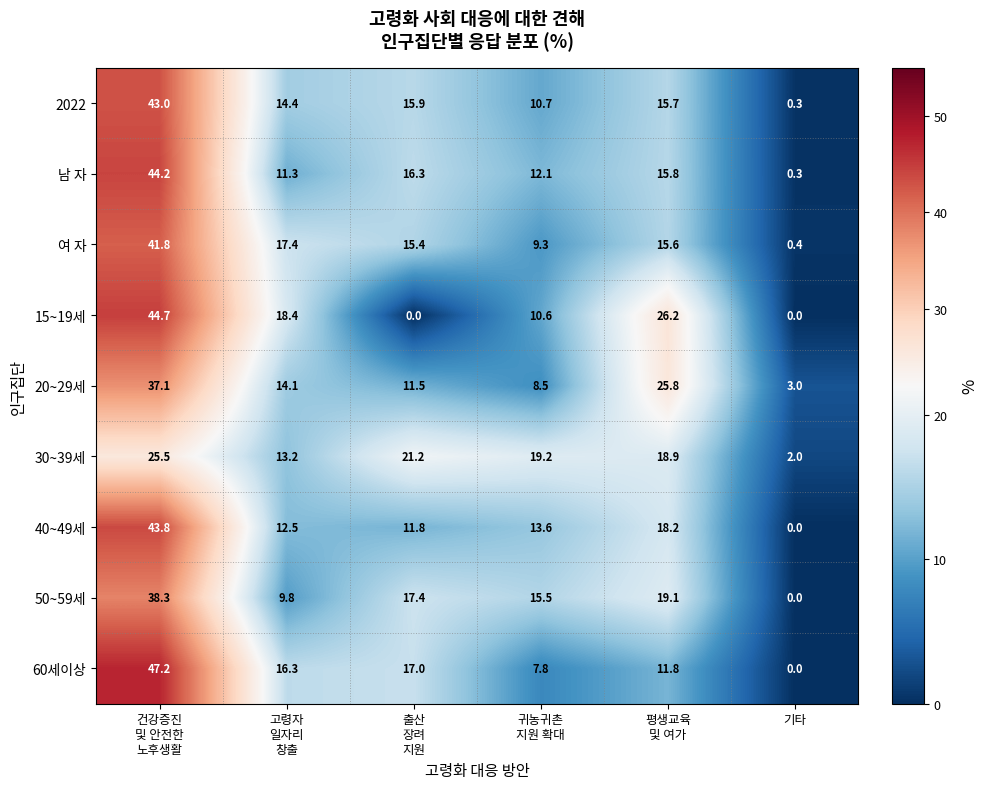

What is the highest value of the 15~19세 series?

44.7